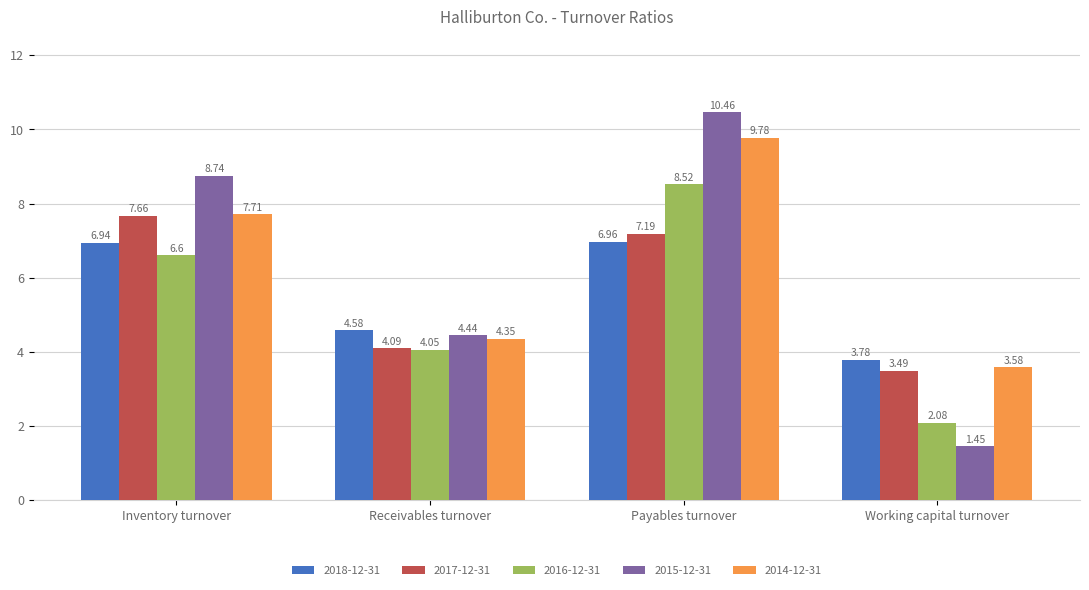

What is the label of the 1st bar from the right?

Working capital turnover